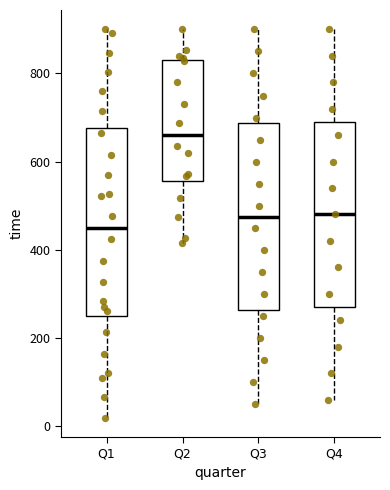

Which box has the highest median line?

Q2